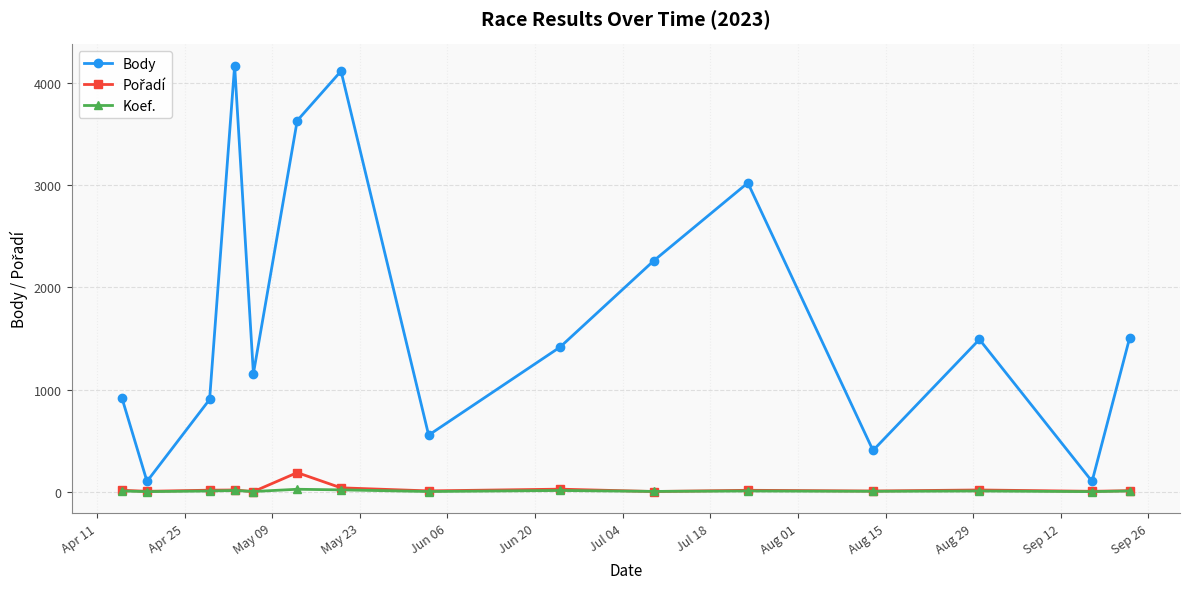

How many interior local valleys does the Body series have?

5